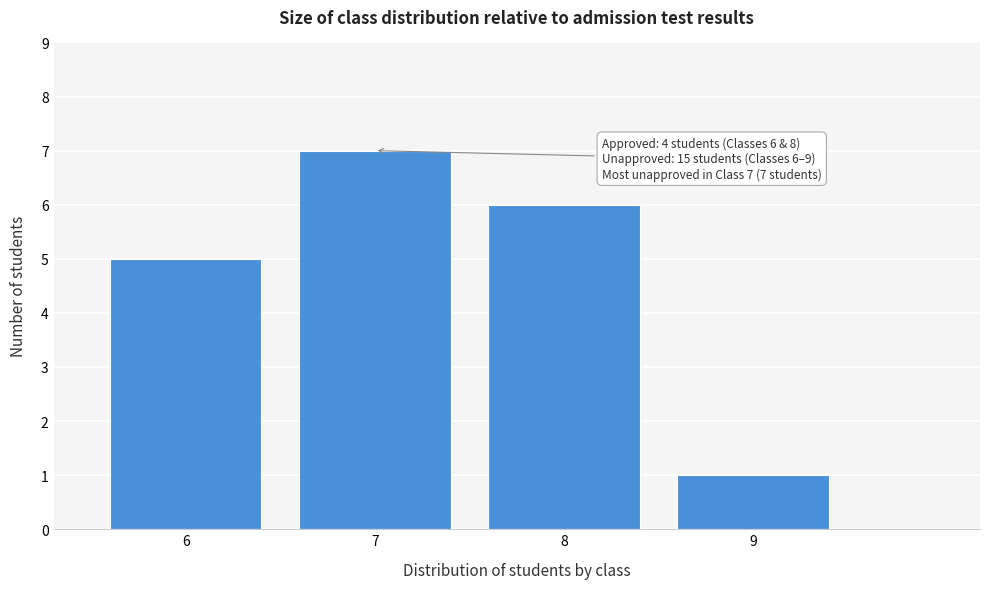

Which range on the x-axis has the tallest bar?

6.5 to 7.5